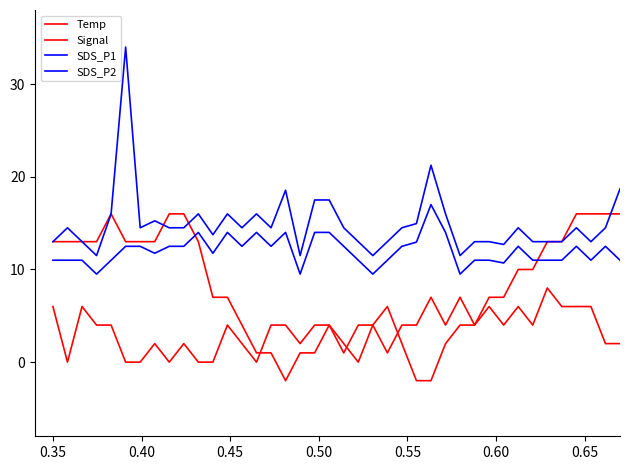

What is the average value of the Temp series?

8.5